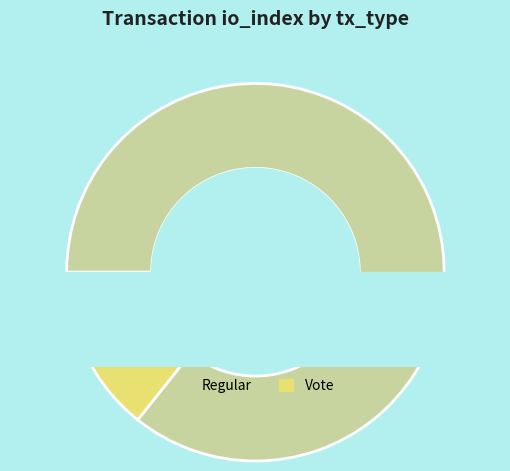

Does any single category account for the majority?

Yes